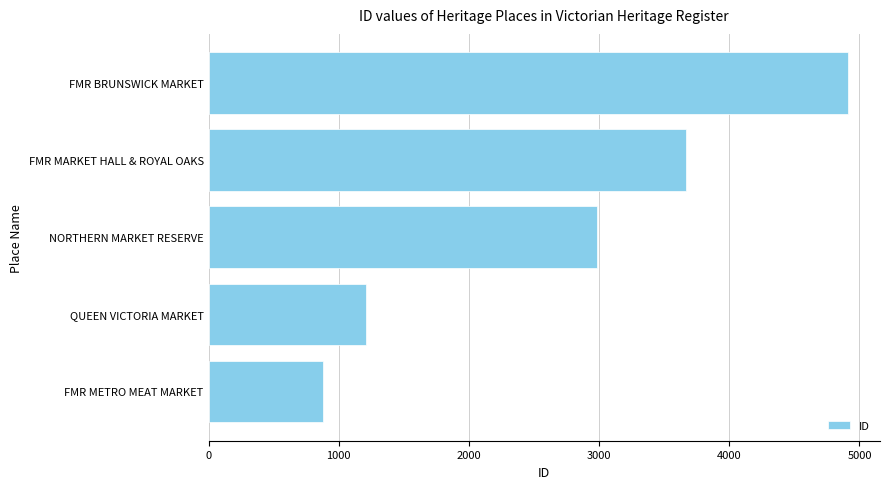

At which category does the chart reach its peak across all series?

FMR BRUNSWICK MARKET